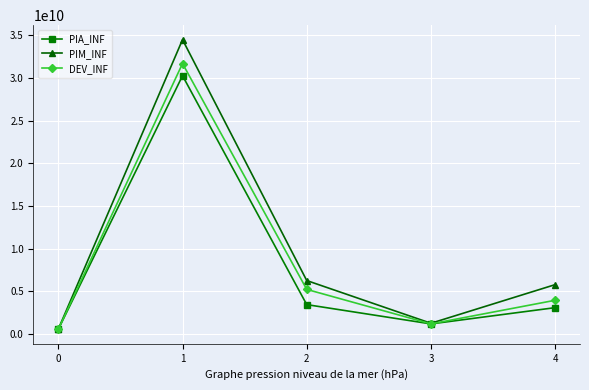

What is the value of the DEV_INF point at the 4th from the left?

1206299811.5